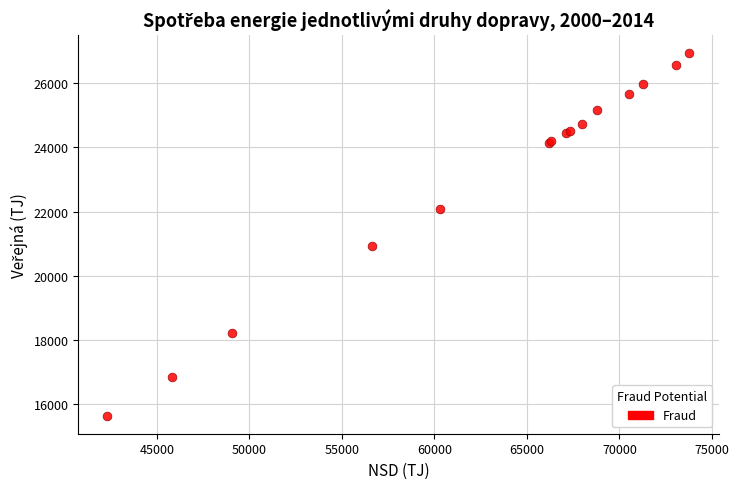

What Y value in the scatter plot is closest to 21282?

20922.4